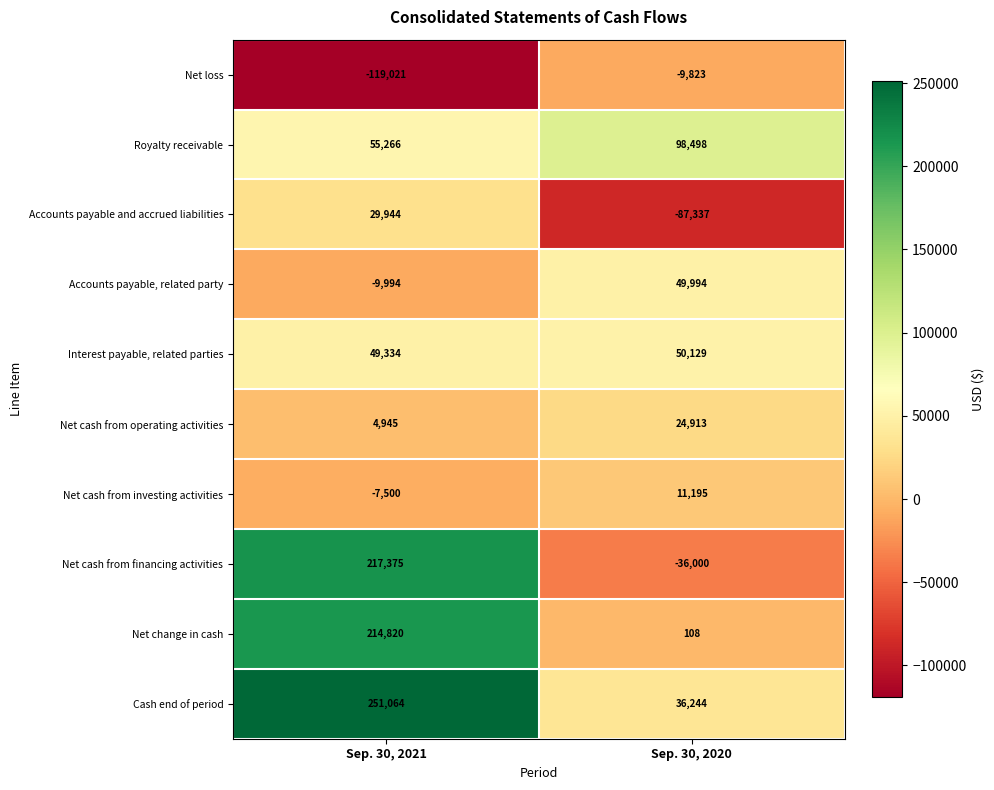

Where is Royalty receivable nearest to the value 76882?

Sep. 30, 2021